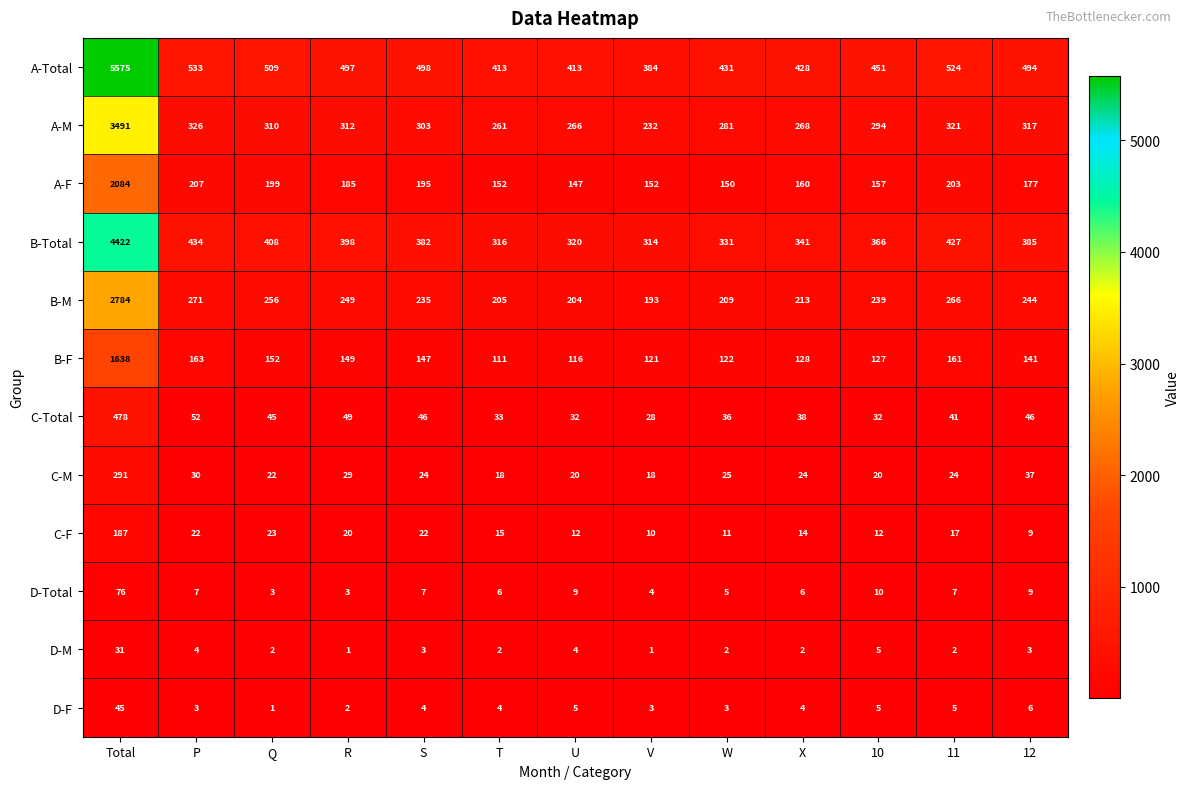

Which label corresponds to the largest value in the chart?

Total